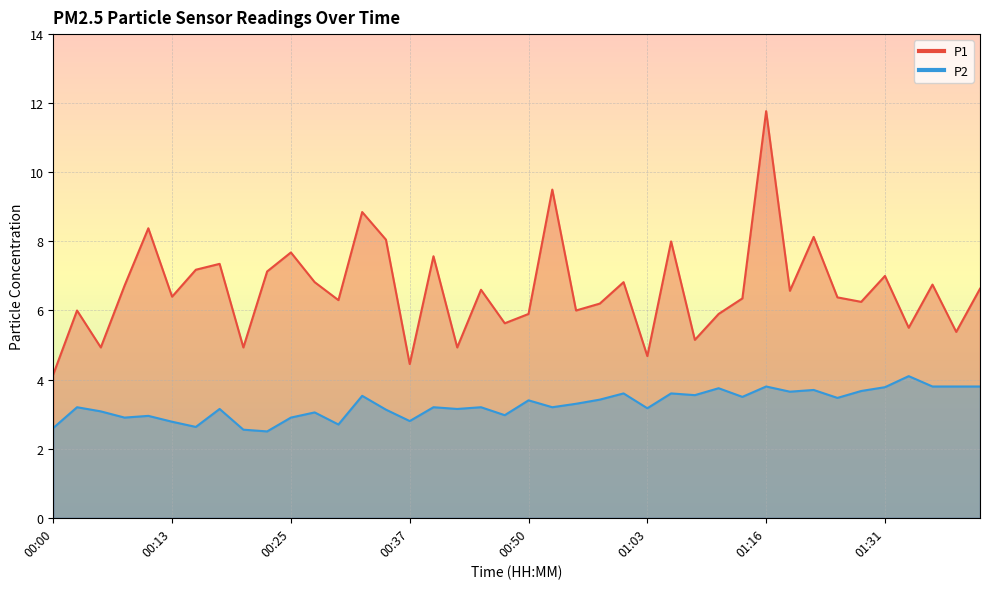

True or false: P2 and P1 intersect in this chart.

False